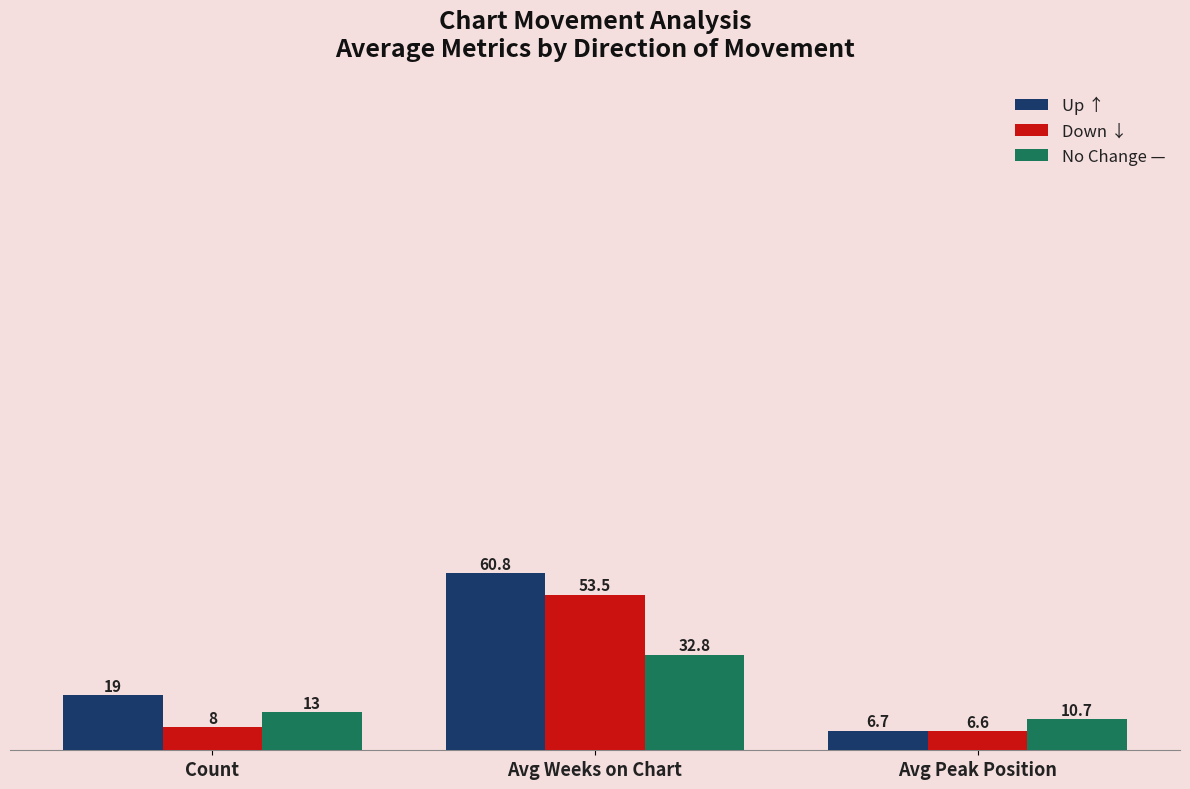

Reading left to right, what are all the values shown in this chart?

Up ↑: 19.0	60.8	6.7
Down ↓: 8.0	53.5	6.6
No Change —: 13.0	32.8	10.7